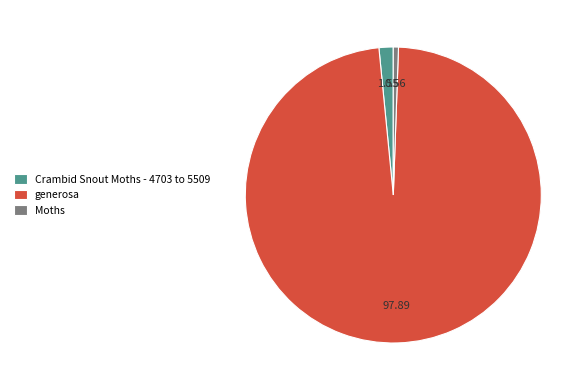

Does generosa account for over 50% of the chart?

Yes